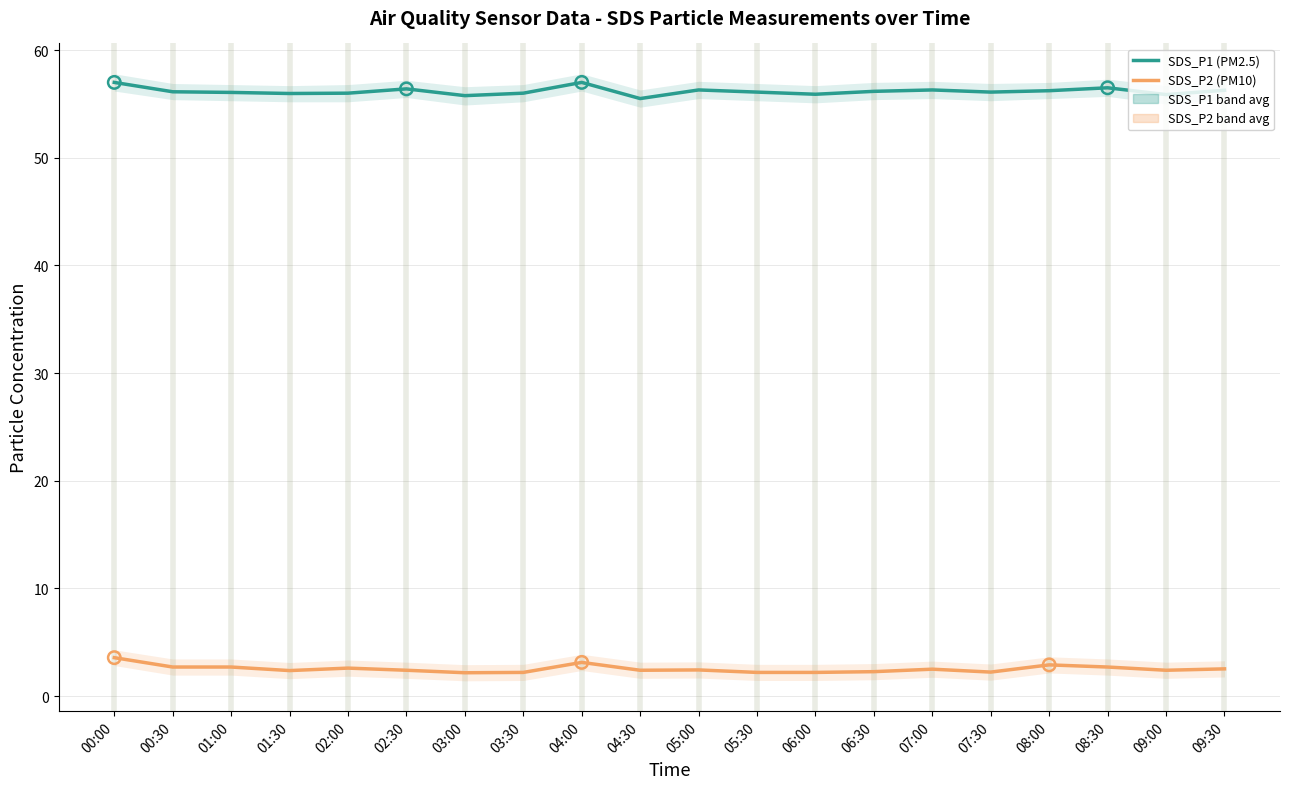

What is the total value across all series at 01:30?

58.3